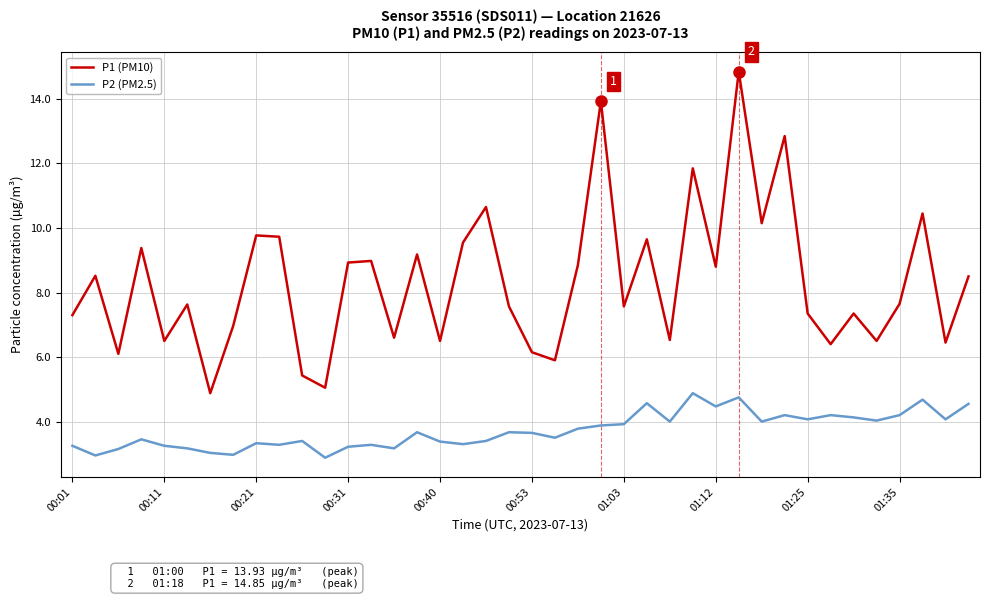

Which series has the largest range (max minus min)?

P1 (PM10)